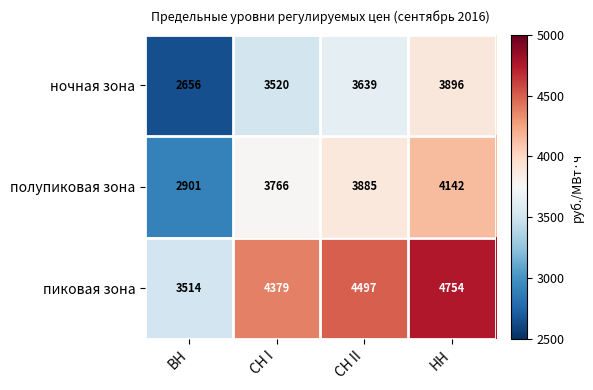

What is the difference between the second highest and minimum values in the полупиковая зона series?

984